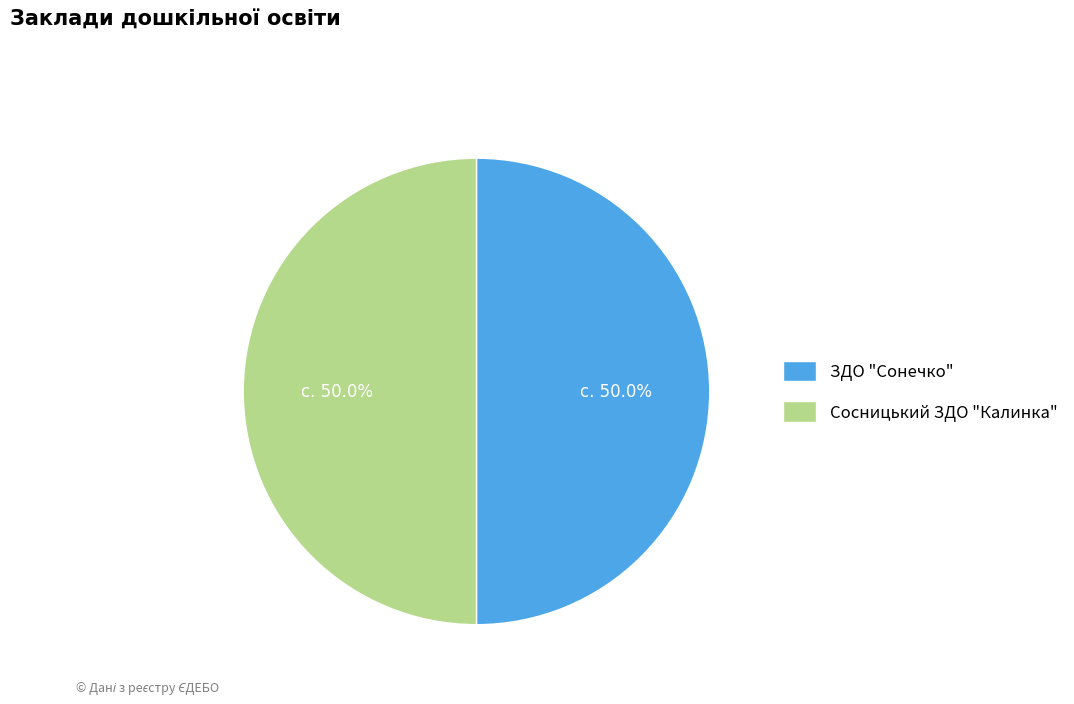

Combined, do Сосницький ЗДО "Калинка" and ЗДО "Сонечко" account for over 50%?

Yes